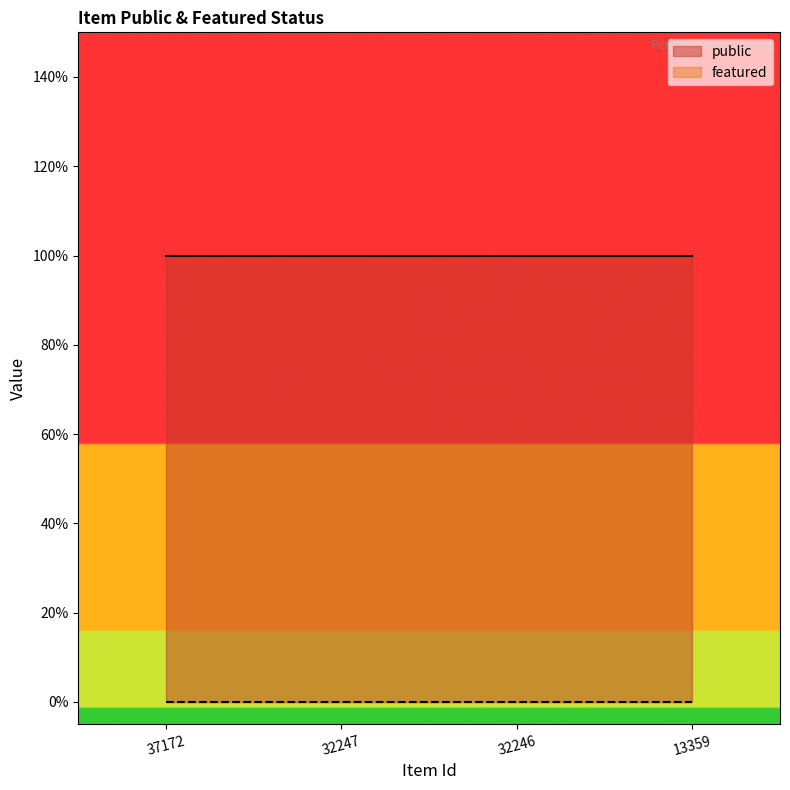

What is the greatest value displayed?

1